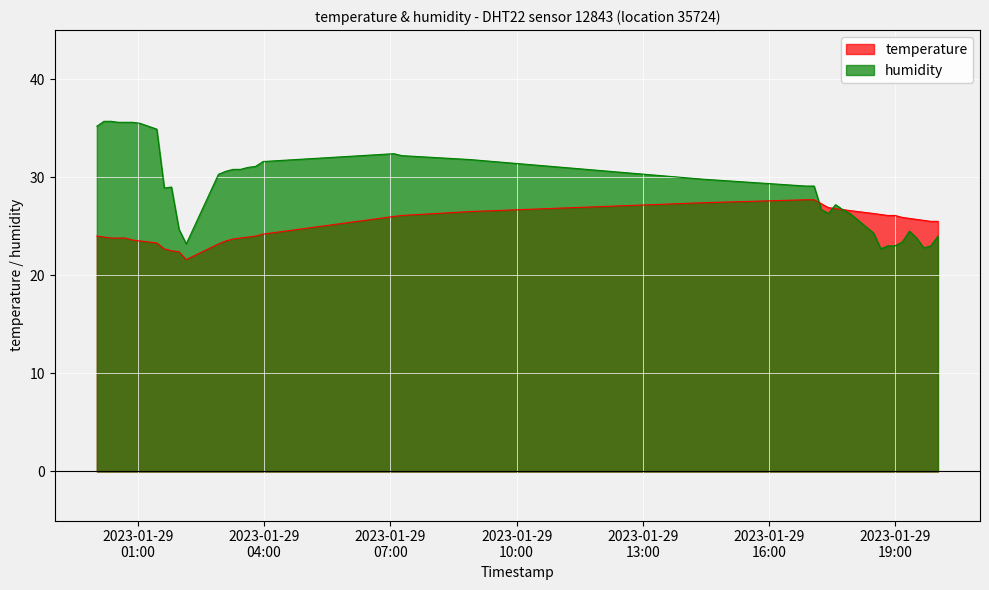

Which category has the lowest value in the temperature series?

2023-01-29T02:08:55